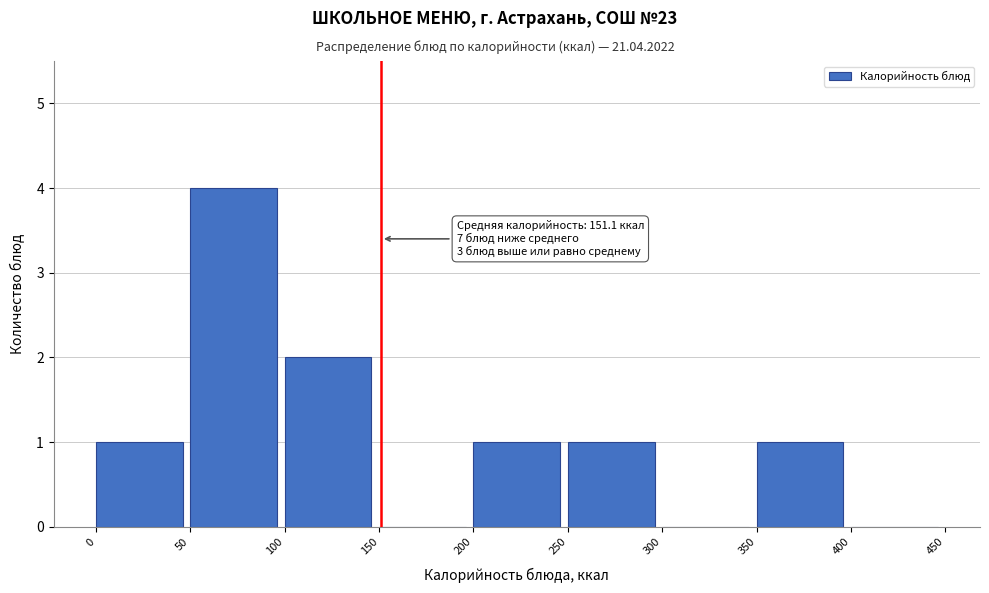

Over which range of the x-axis is the bar tallest?

50 to 100